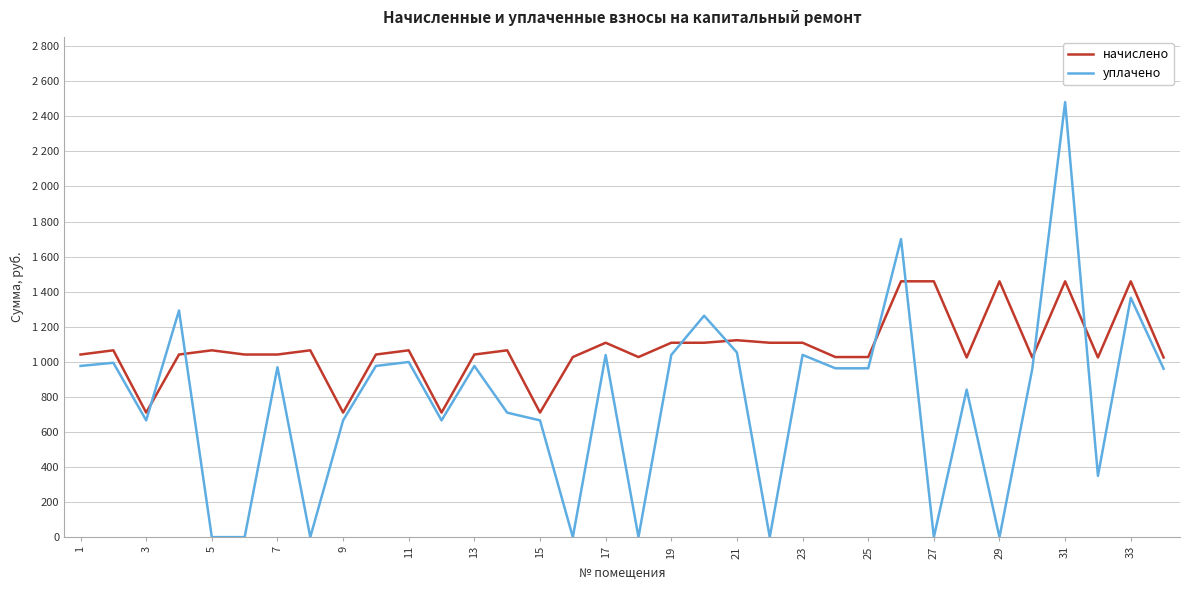

Does the chart have visible grid lines?

Yes